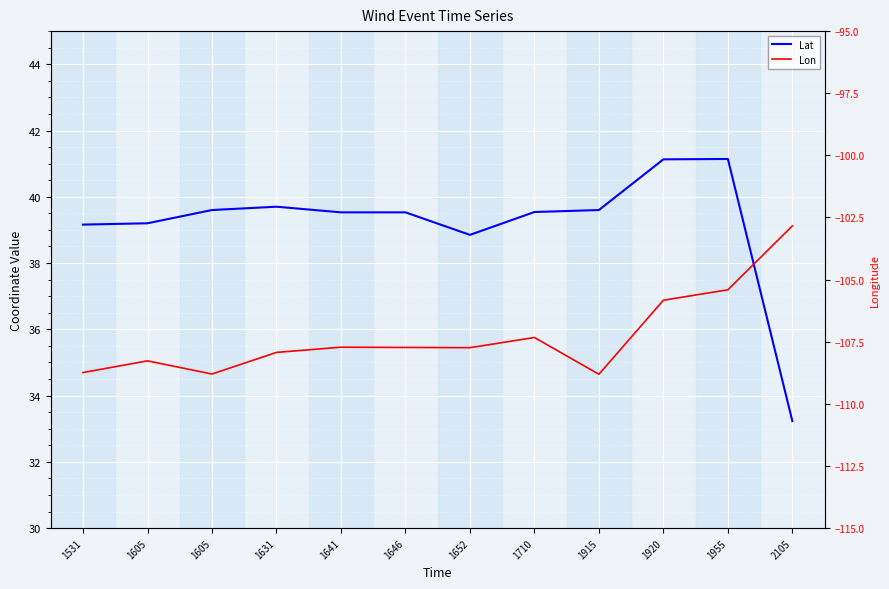

Is this an area chart (filled region under the line)?

No